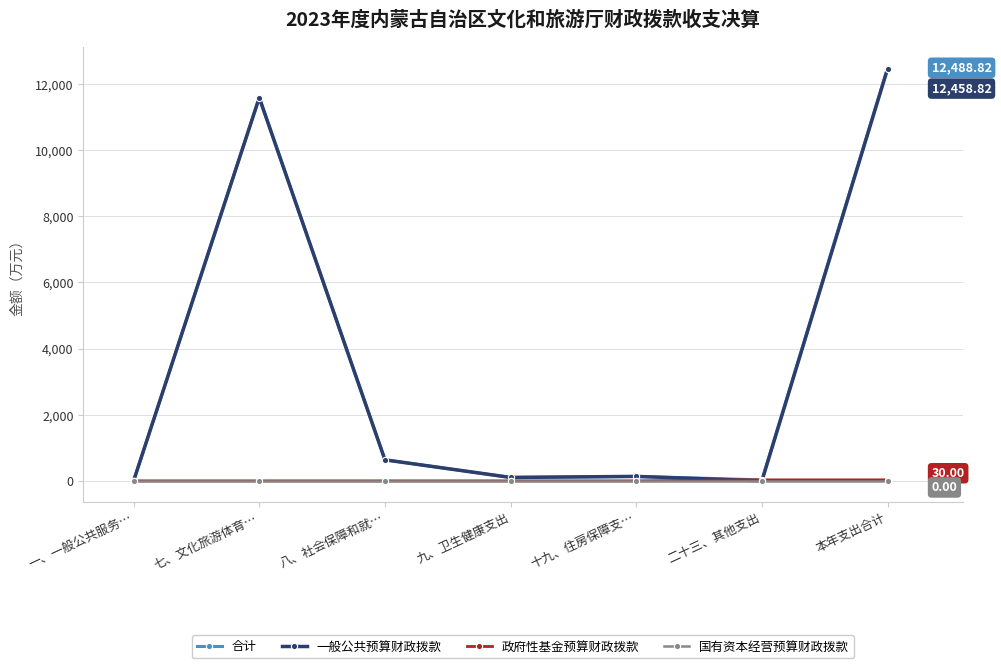

Which category has the highest value across all series?

本年支出合计